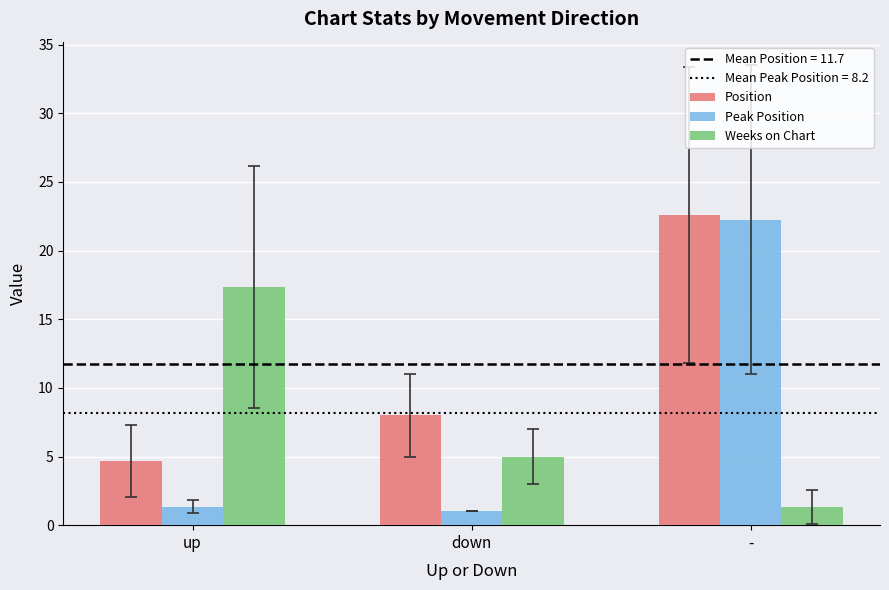

Reading left to right, what are all the values shown in this chart?

Position: 4.7	8.0	22.6
Peak Position: 1.3	1.0	22.3
Weeks on Chart: 17.3	5.0	1.3